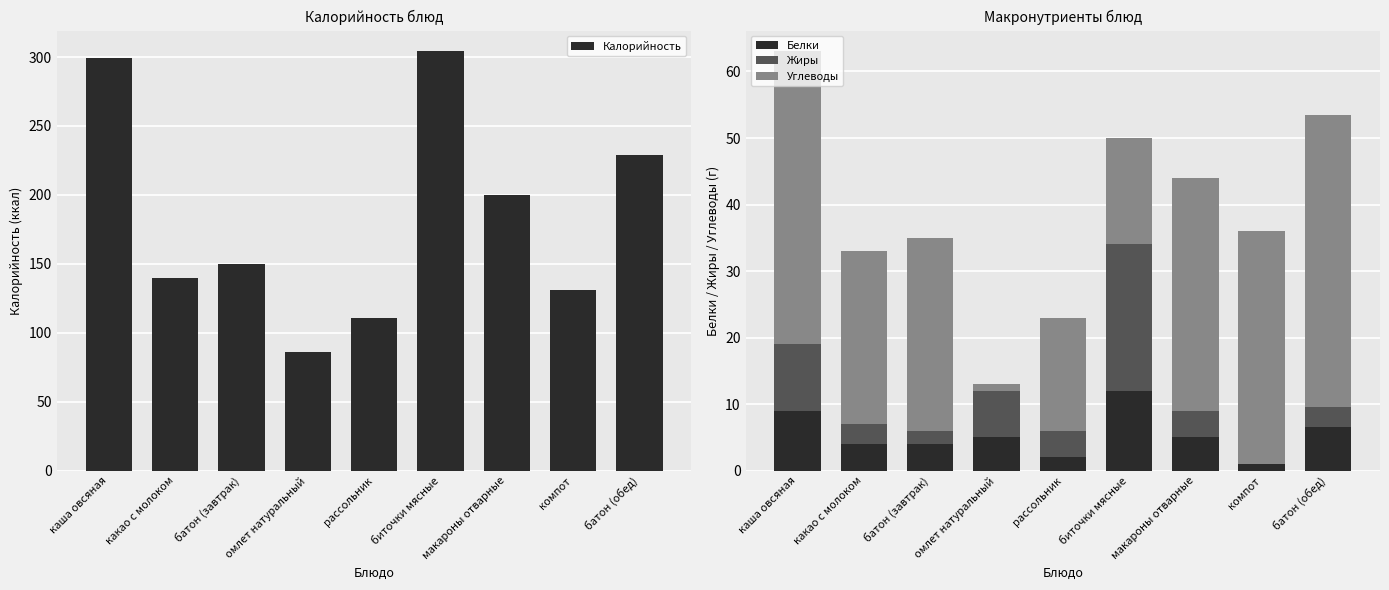

Is the value of Белки at каша овсяная greater than the value of Углеводы at макароны отварные?

No